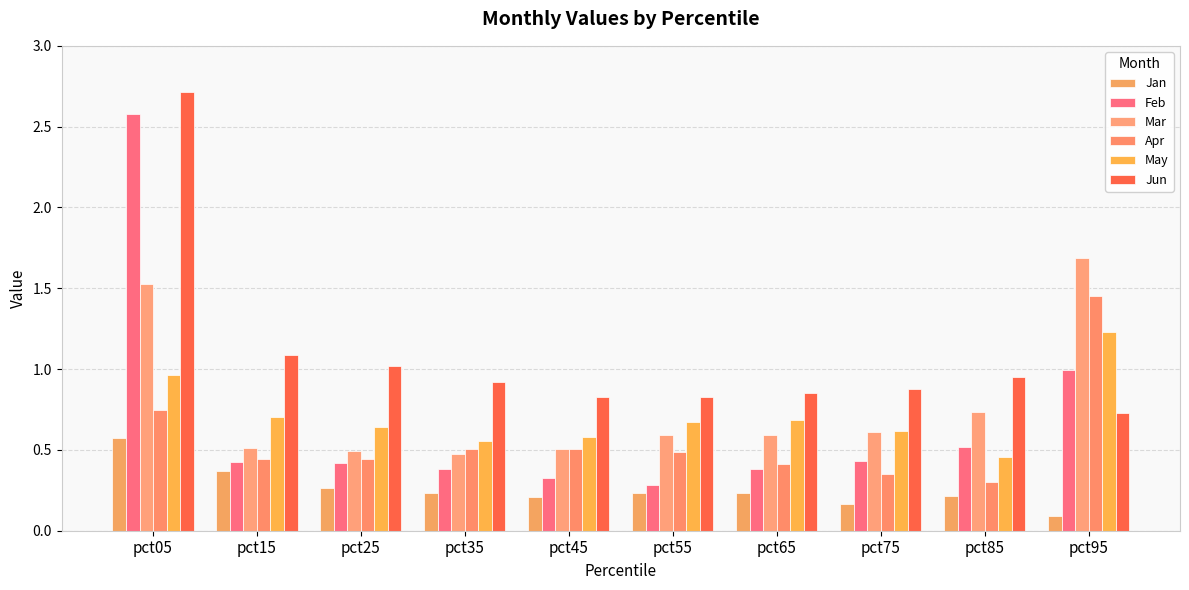

True or false: May has a value of 0.9 at pct65.

False